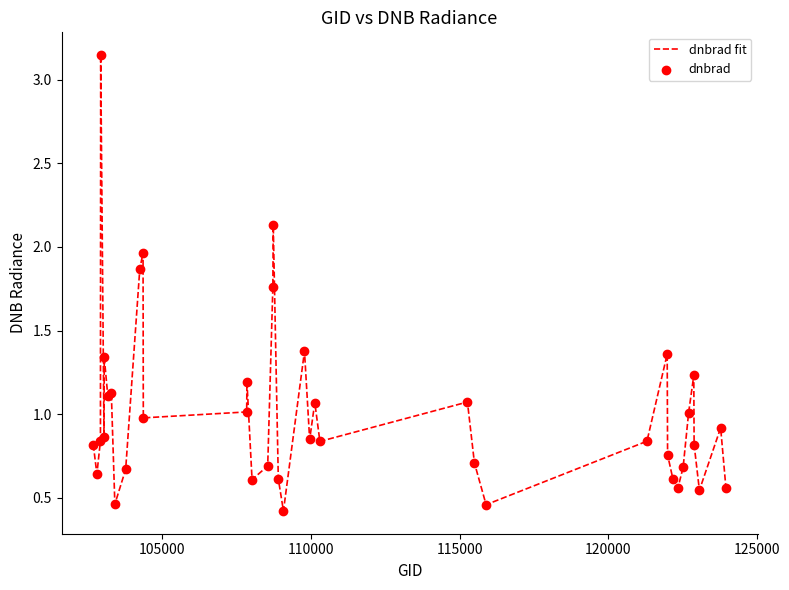

What is the difference between the maximum and minimum values?

2.7